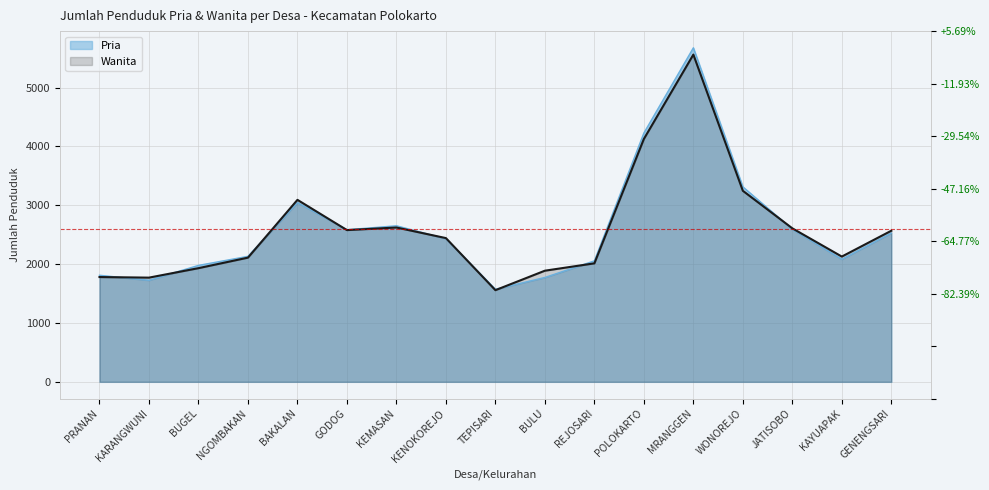

Count the number of categories in the chart.

17